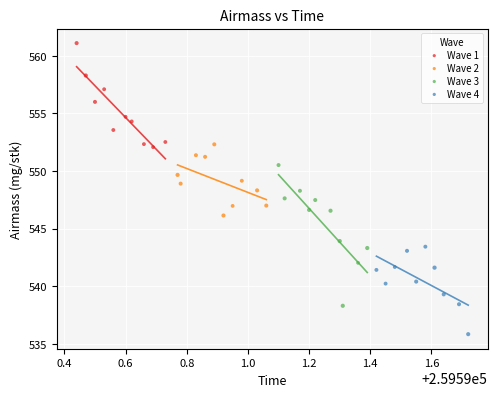

Which series reaches the minimum Y coordinate?

Wave 4